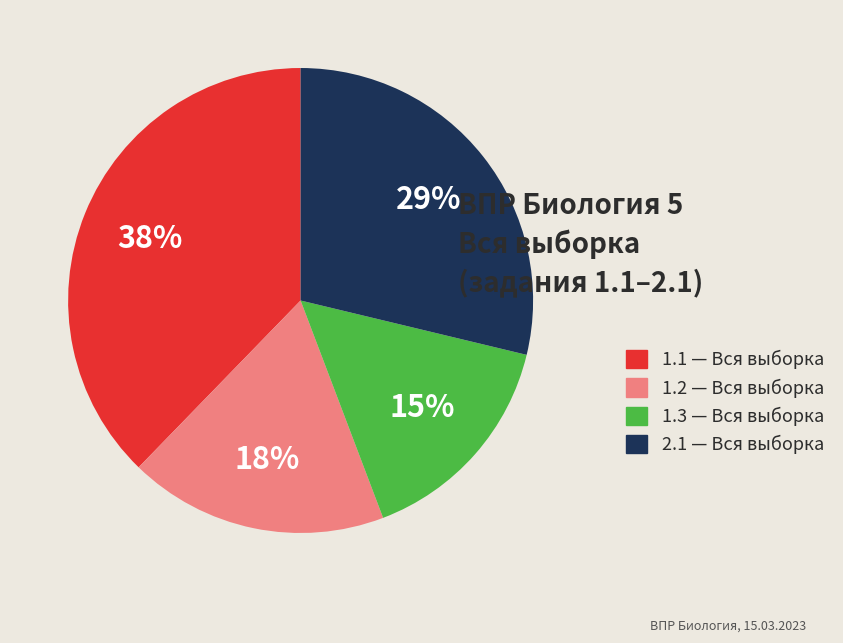

Is 1.3 the majority of the pie?

No